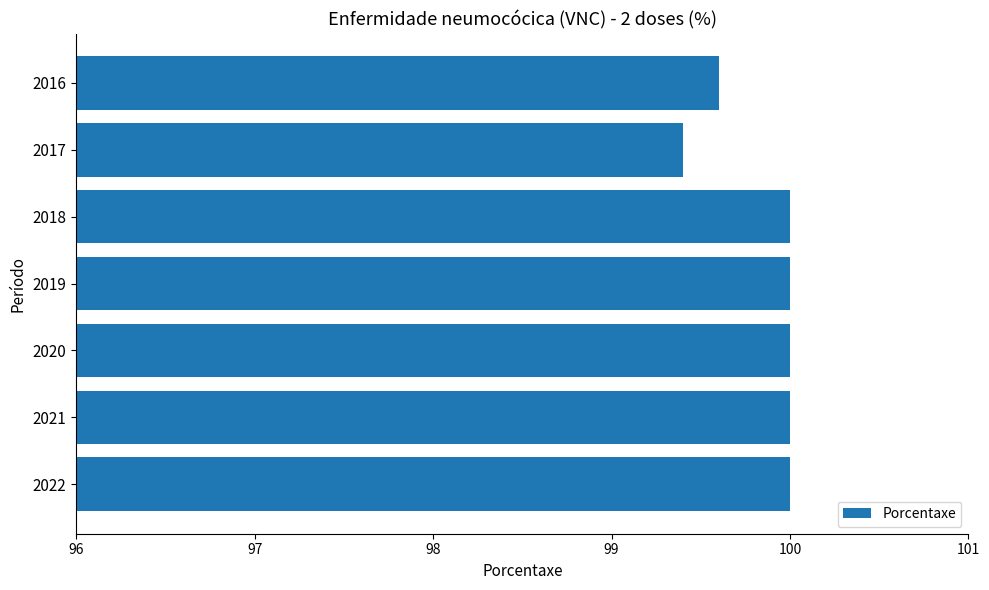

The value at 2018 is 68.2. True or false?

False